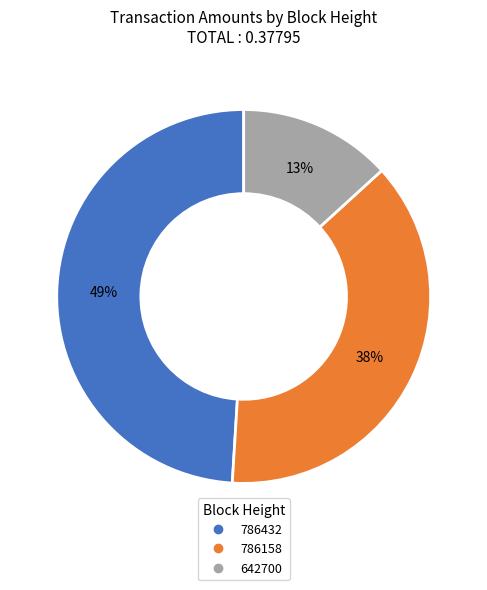

How many slices are in this pie chart?

3